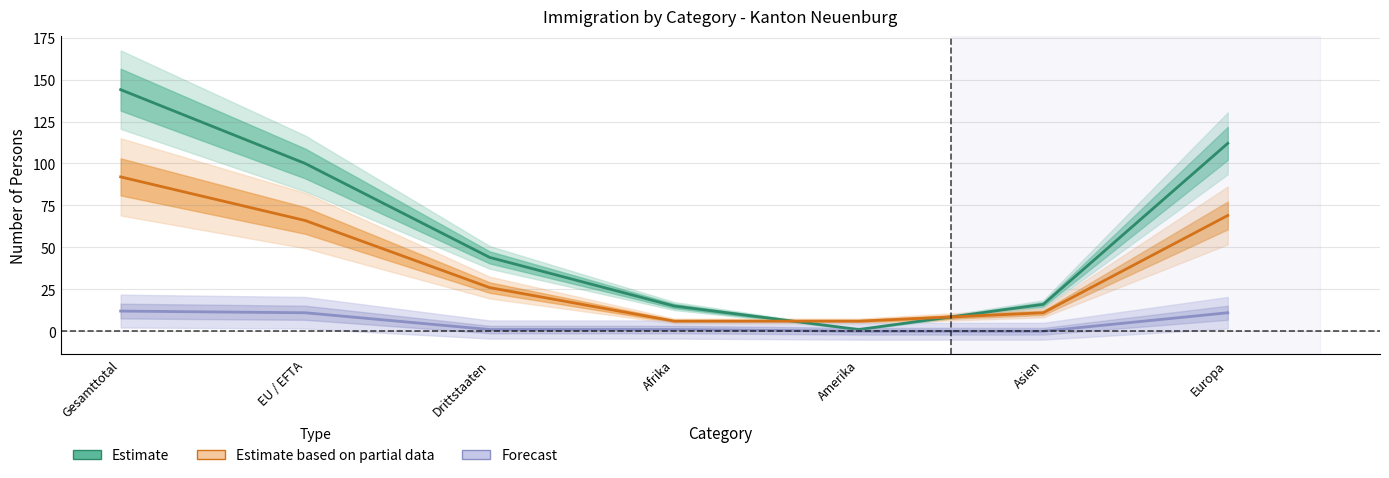

Reading right to left, what are all the values shown in this chart?

Estimate: Europa=112	Asien=16	Amerika=1	Afrika=15	Drittstaaten=44	EU / EFTA=100	Gesamttotal=144
Estimate based on partial data: Europa=69	Asien=11	Amerika=6	Afrika=6	Drittstaaten=26	EU / EFTA=66	Gesamttotal=92
Forecast: Europa=11	Asien=0	Amerika=0	Afrika=1	Drittstaaten=1	EU / EFTA=11	Gesamttotal=12